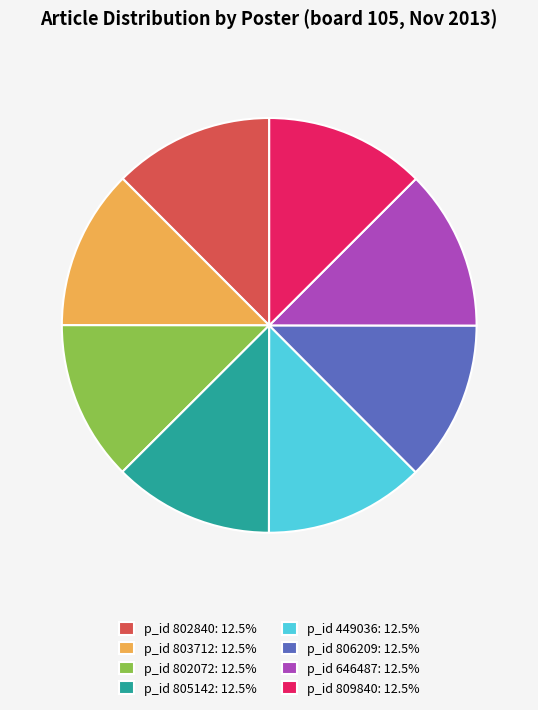

Is p_id 646487: 12.5% the majority of the pie?

No